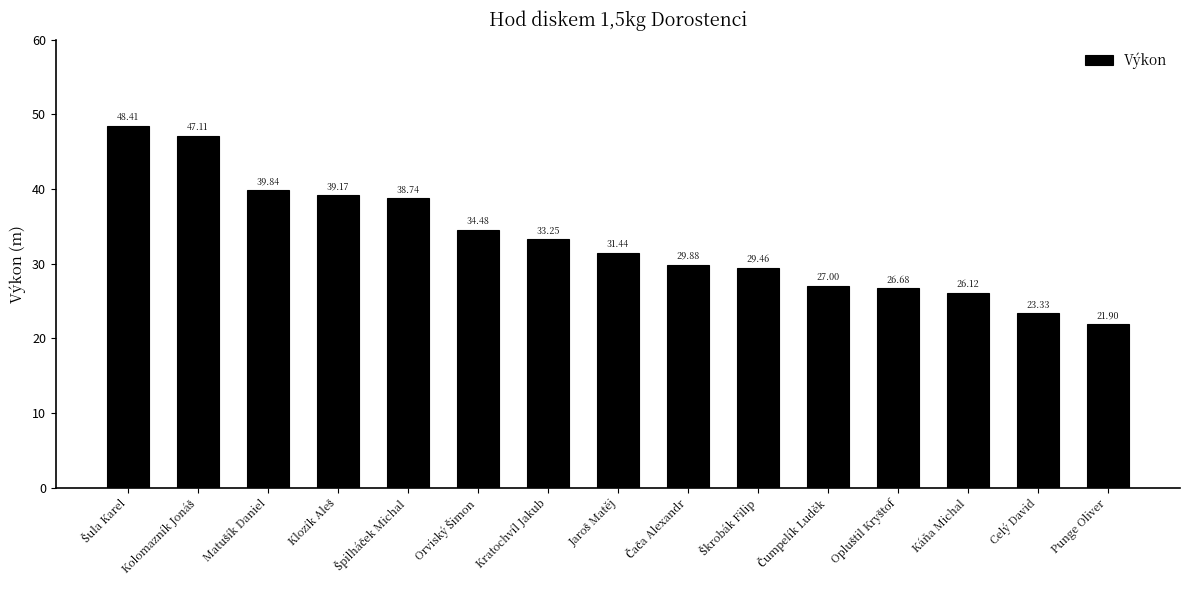

What is the difference between the maximum and minimum values?

26.5